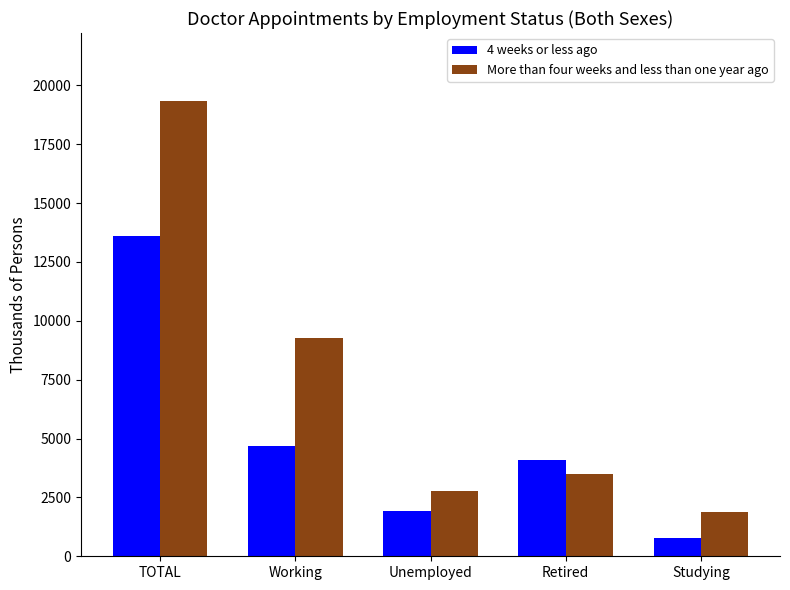

Reading left to right, extract all data points from this chart.

4 weeks or less ago: TOTAL=13592.6	Working=4669.4	Unemployed=1917.2	Retired=4109.5	Studying=774.3
More than four weeks and less than one year ago: TOTAL=19323.6	Working=9255.2	Unemployed=2764.9	Retired=3485.9	Studying=1885.8